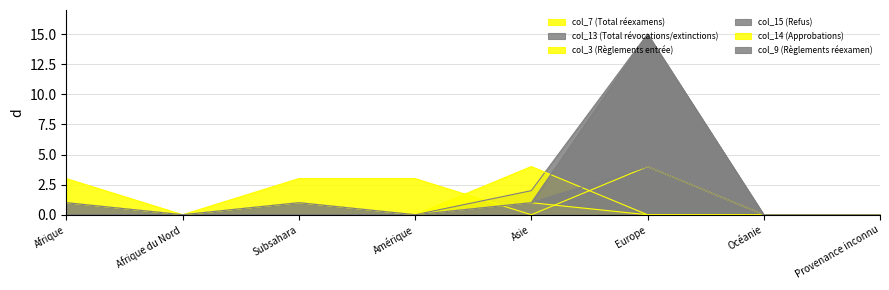

Rank the series by their maximum value, from highest to lowest.

col_13 (Total révocations/extinctions), col_15 (Refus), col_7 (Total réexamens), col_3 (Règlements entrée), col_9 (Règlements réexamen), col_14 (Approbations)